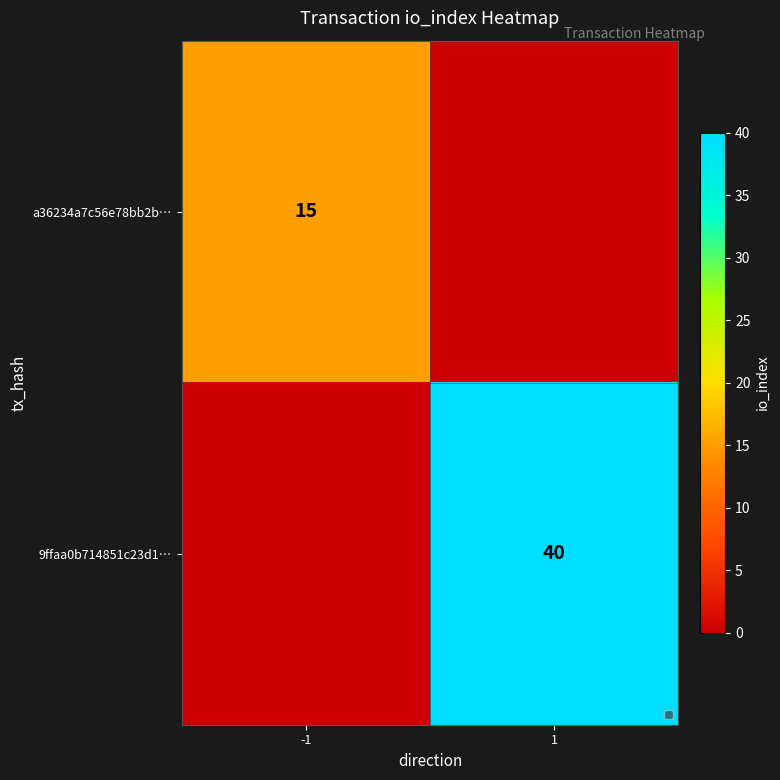

What is the difference between the highest and lowest values at -1?

15